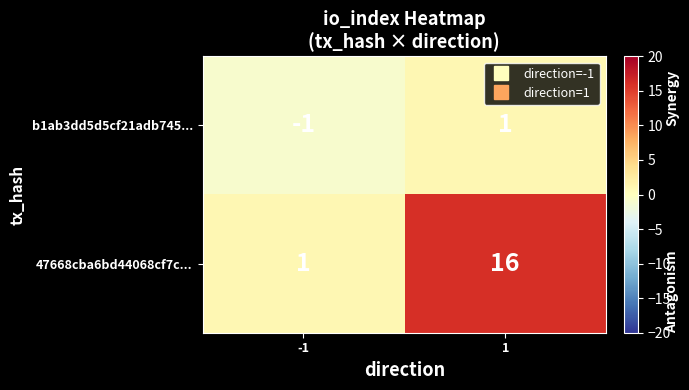

Rank the series by their maximum value, from highest to lowest.

47668cba6bd44068cf7c..., b1ab3dd5d5cf21adb745...